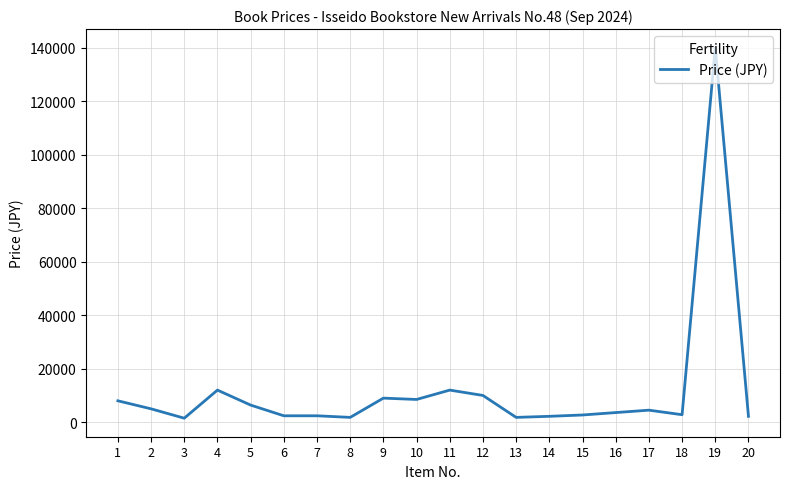

Is this an area chart (filled region under the line)?

No